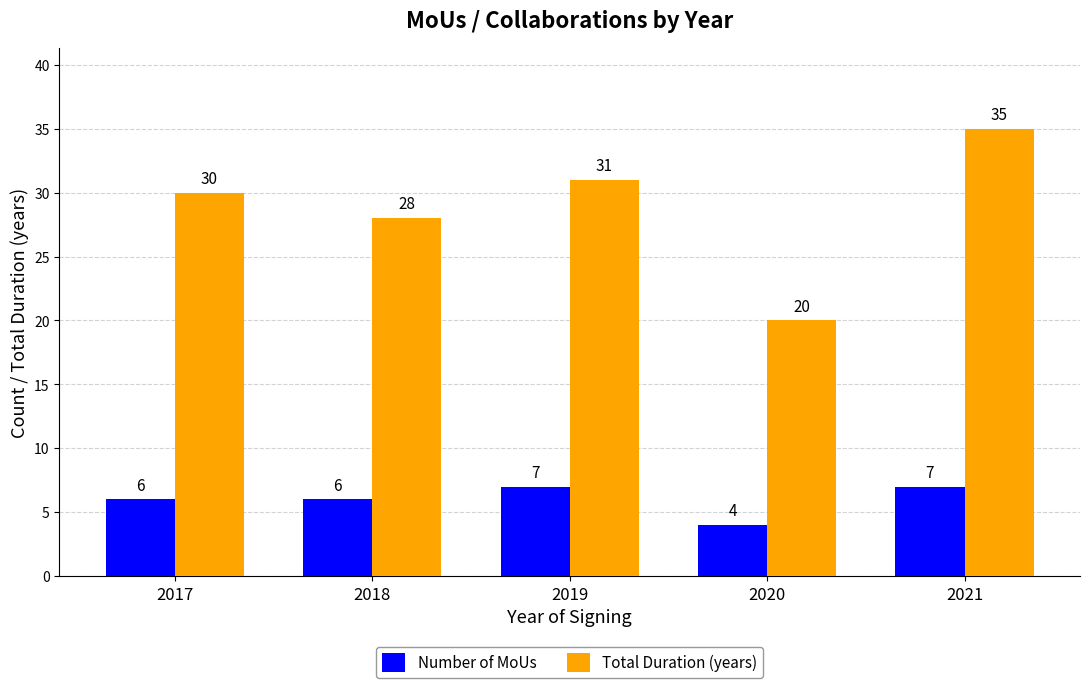

What is the difference between the highest and lowest values at 2017?

24